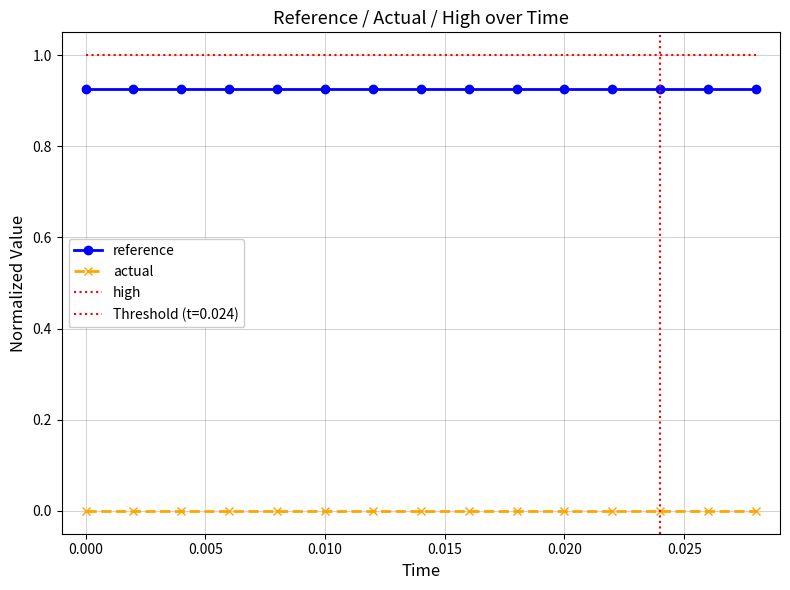

Which series has the widest spread of values?

reference